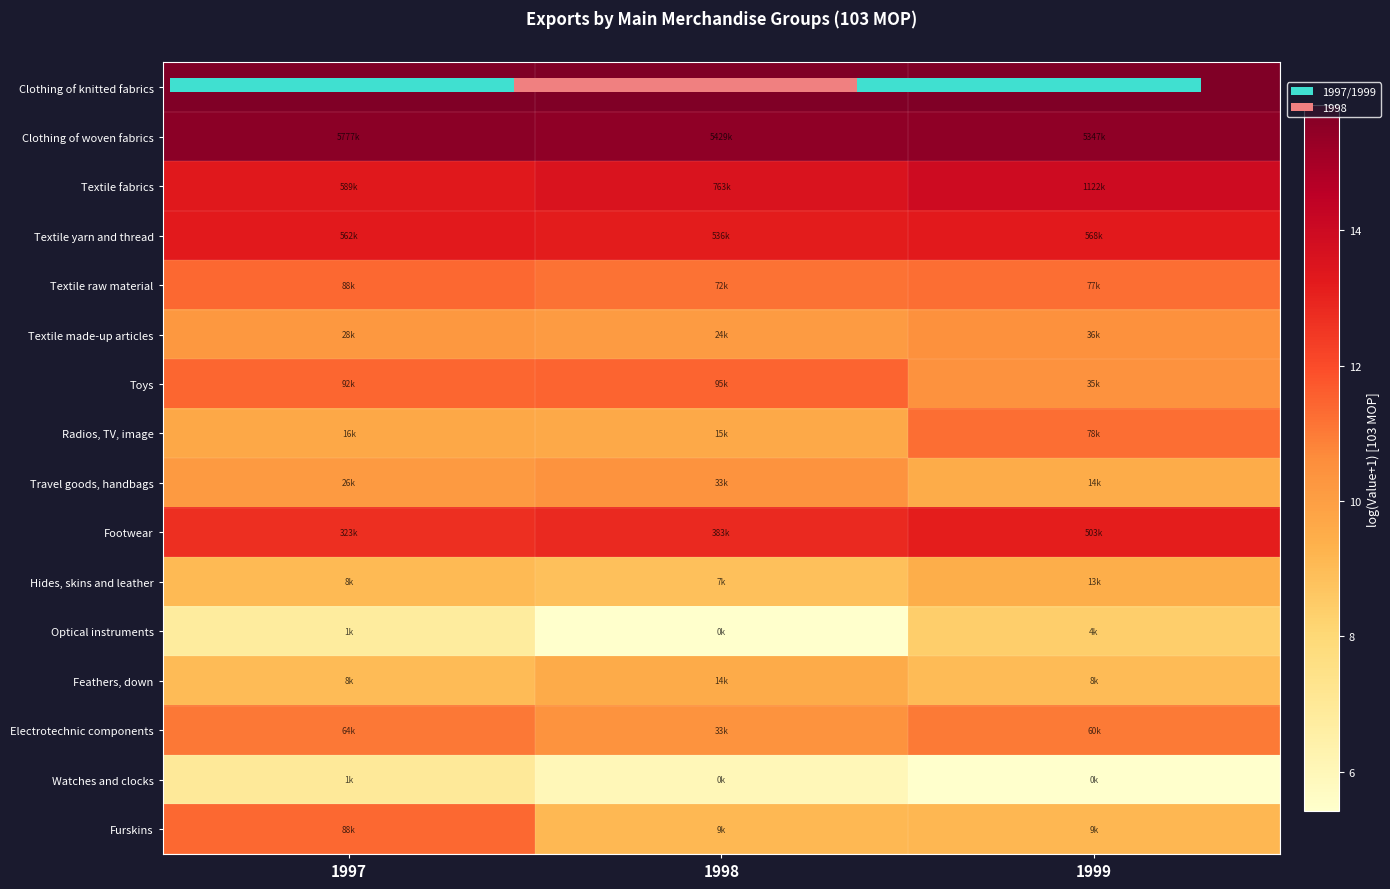

Rank the series by their maximum value, from highest to lowest.

Clothing of knitted fabrics, Clothing of woven fabrics, Textile fabrics, Textile yarn and thread, Footwear, Toys, Furskins, Textile raw material, Radios, TV, image, Electrotechnic components, Textile made-up articles, Travel goods, handbags, Feathers, down, Hides, skins and leather, Optical instruments, Watches and clocks